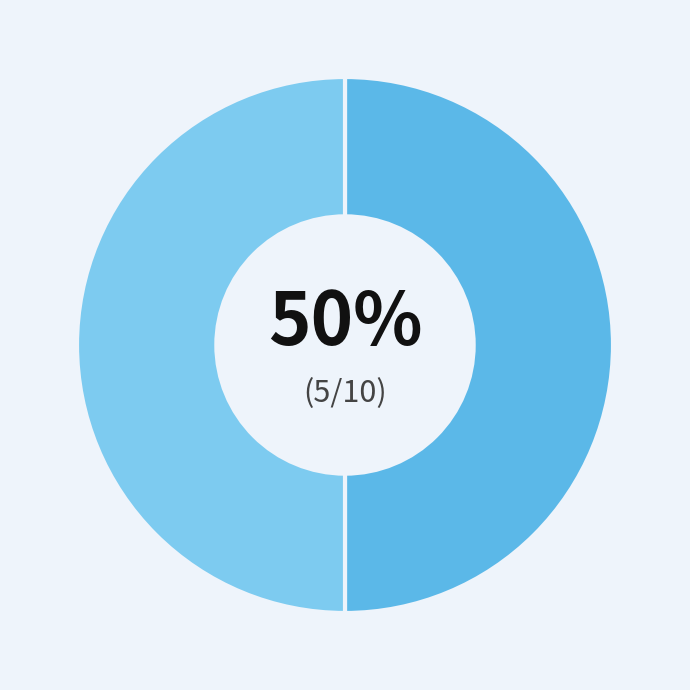

How many segments does this pie chart have?

2